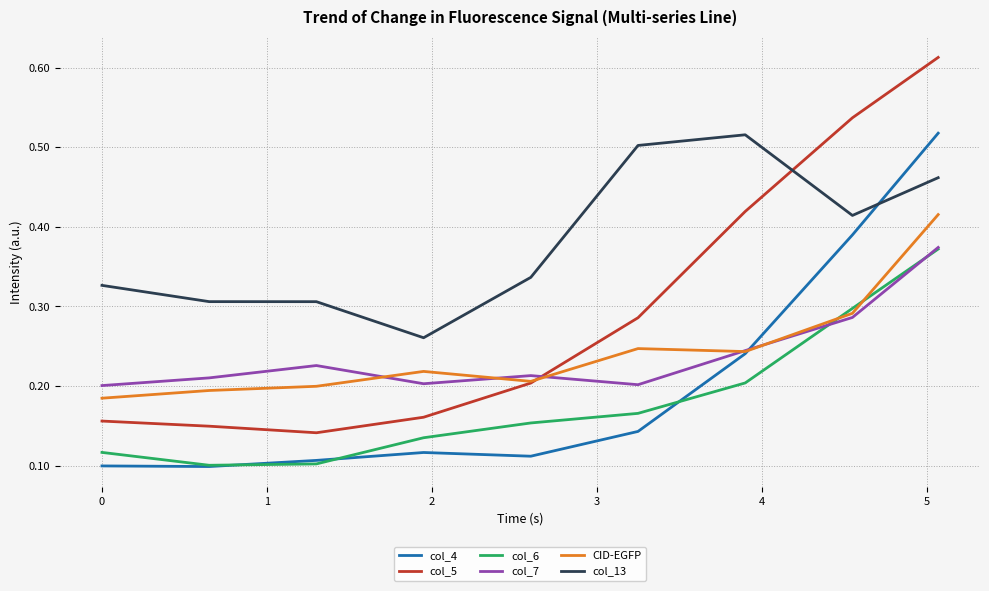

True or false: col_5 has more than 2 points higher than both neighbors.

False